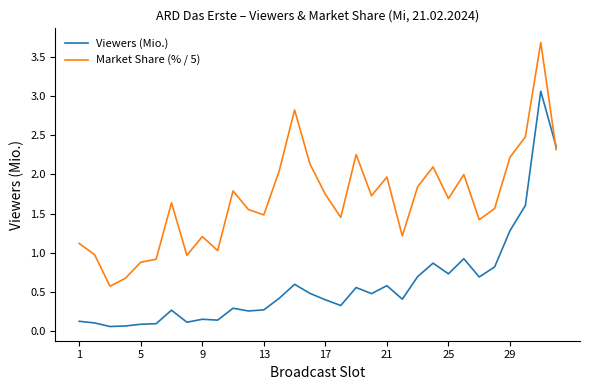

What is the highest value of the Market Share (% / 5) series?

3.7